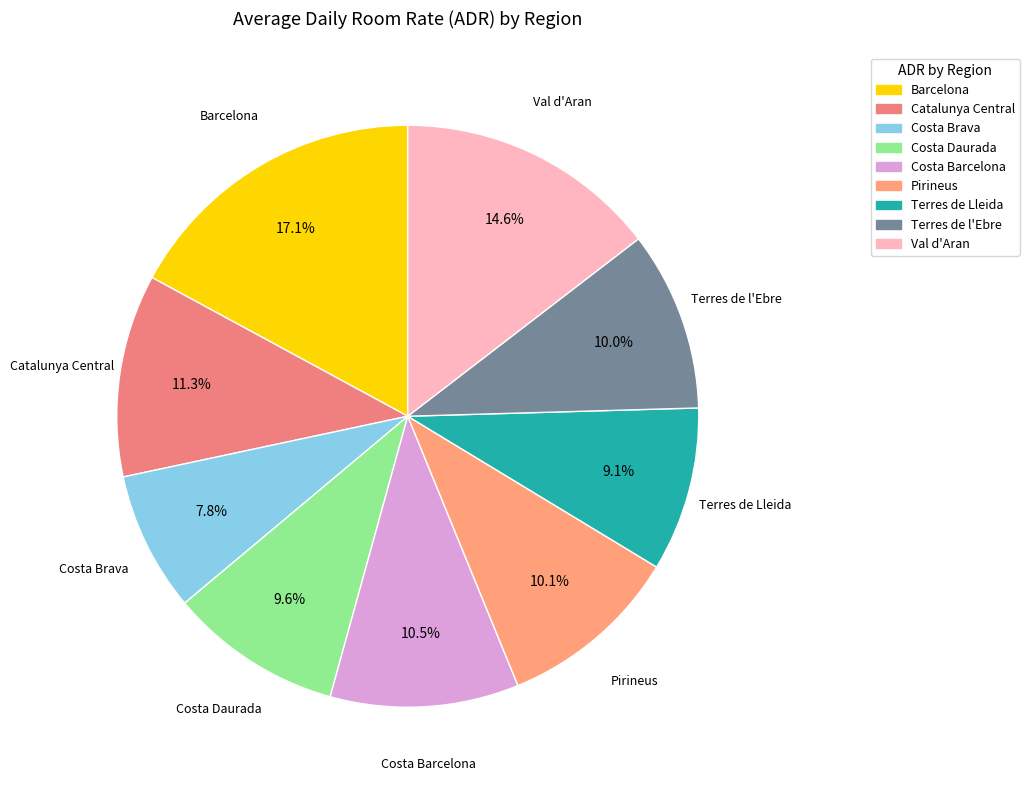

Is it true that Costa Barcelona is 10% of the pie?

True